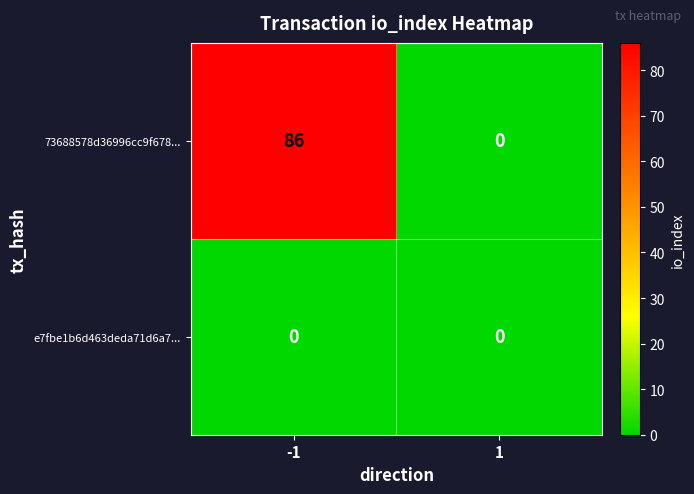

True or false: e7fbe1b6d463deda71d6a7... has a value of 0 at -1.

True